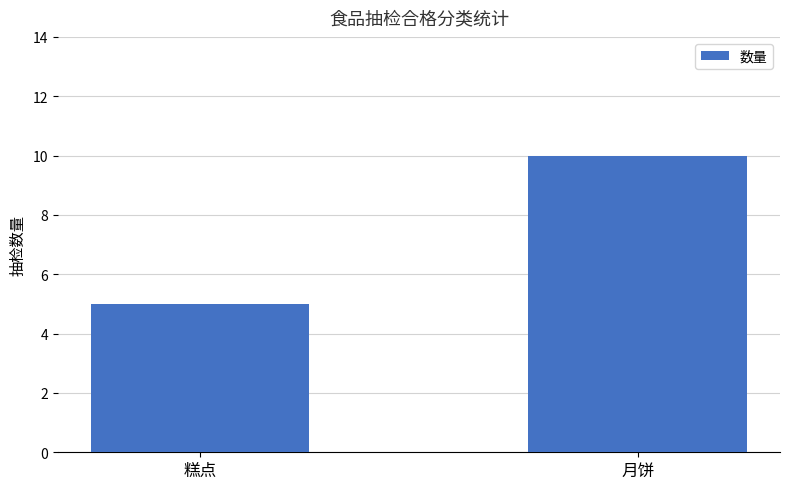

What is the average value?

8